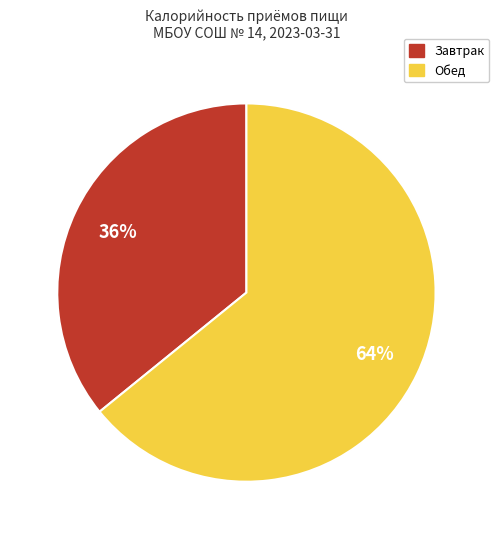

Which slice is the largest?

Обед